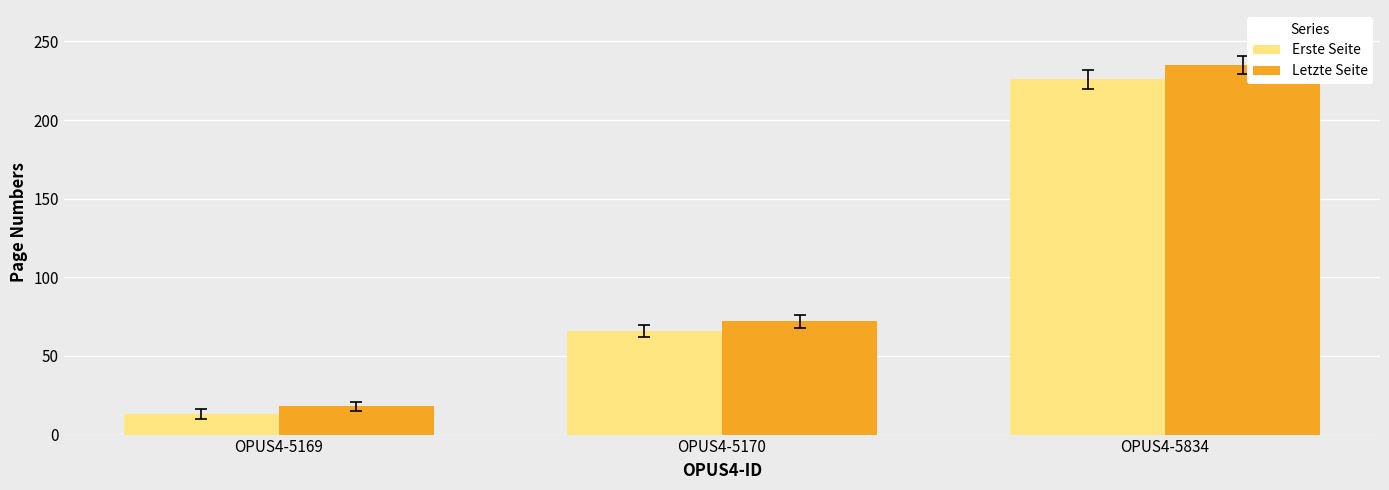

List the series in order of their peak value, highest first.

Letzte Seite, Erste Seite